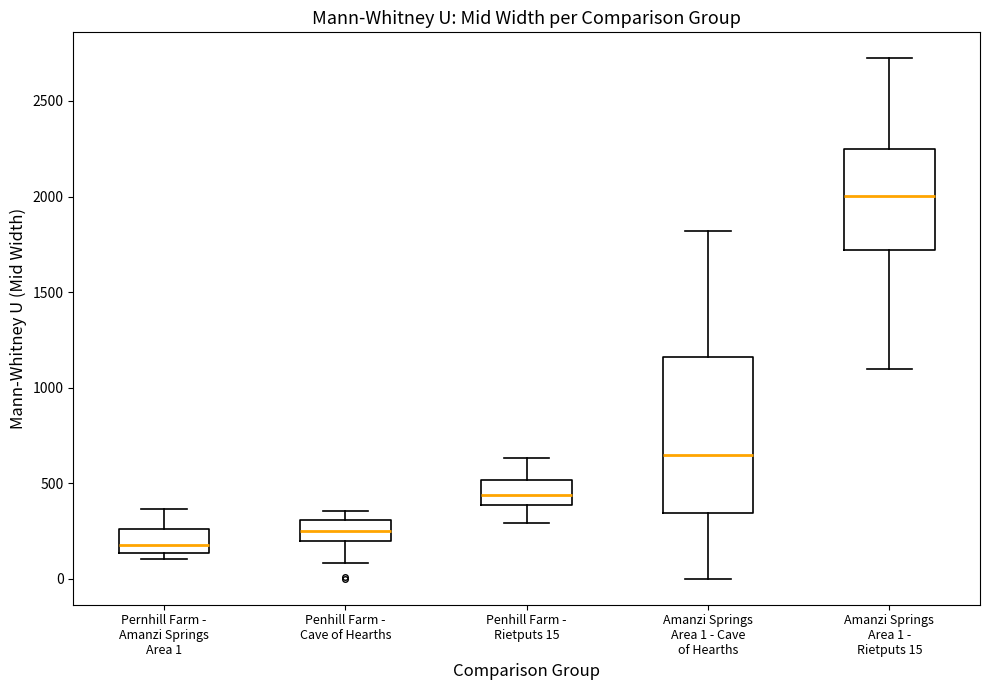

Reading left to right, read every box against the y-axis: the position of its median line, the range the box covers, and the ends of its whiskers. The values are not printed on the chart, so give them approximately, as read against the axis.

Pernhill Farm - Amanzi Springs Area 1: median 200, box 150 to 250, whiskers 100 to 350
Penhill Farm - Cave of Hearths: median 250, box 200 to 300, whiskers 100 to 350
Penhill Farm - Rietputs 15: median 450, box 400 to 500, whiskers 300 to 650
Amanzi Springs Area 1 - Cave of Hearths: median 650, box 350 to 1150, whiskers 0 to 1800
Amanzi Springs Area 1 - Rietputs 15: median 2000, box 1700 to 2250, whiskers 1100 to 2700